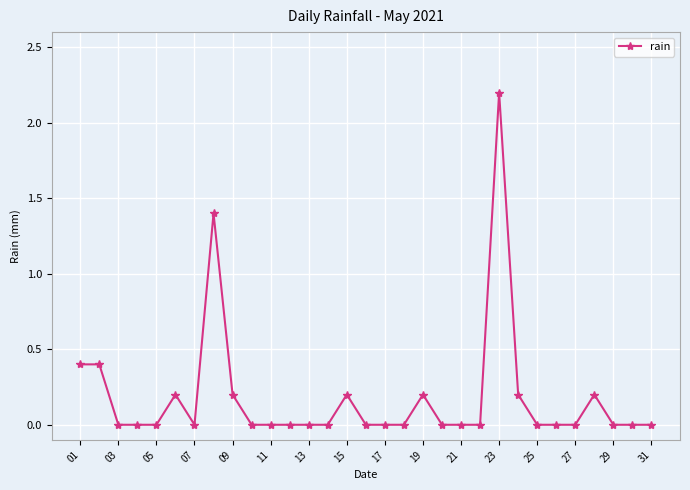

What is the average value?

0.2